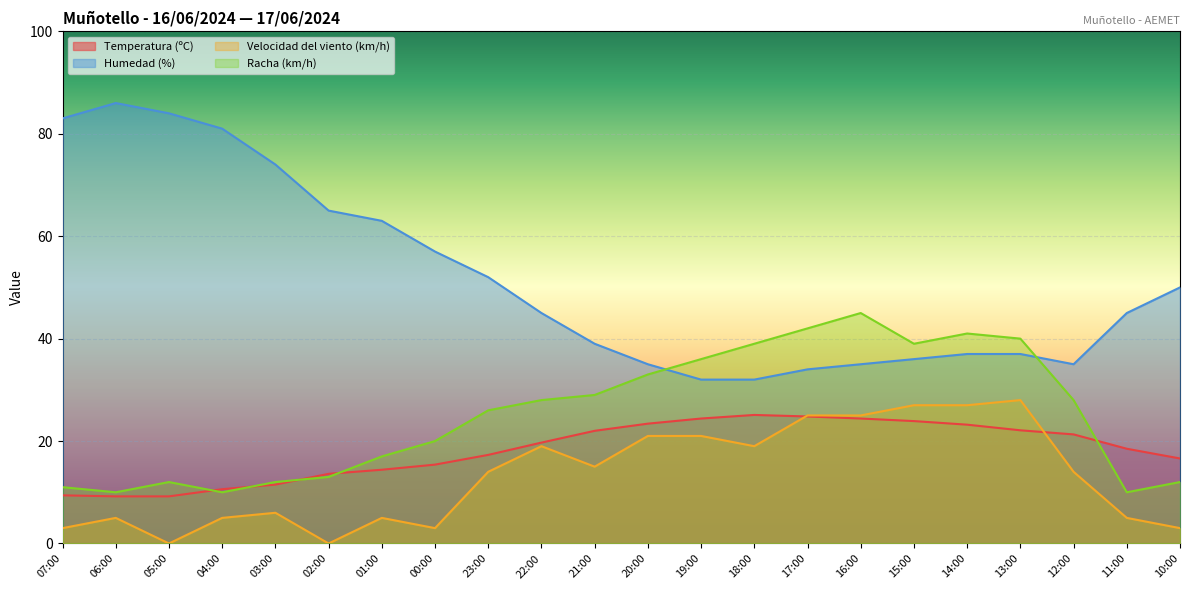

What is the average value of the Humedad (%) series?

51.7